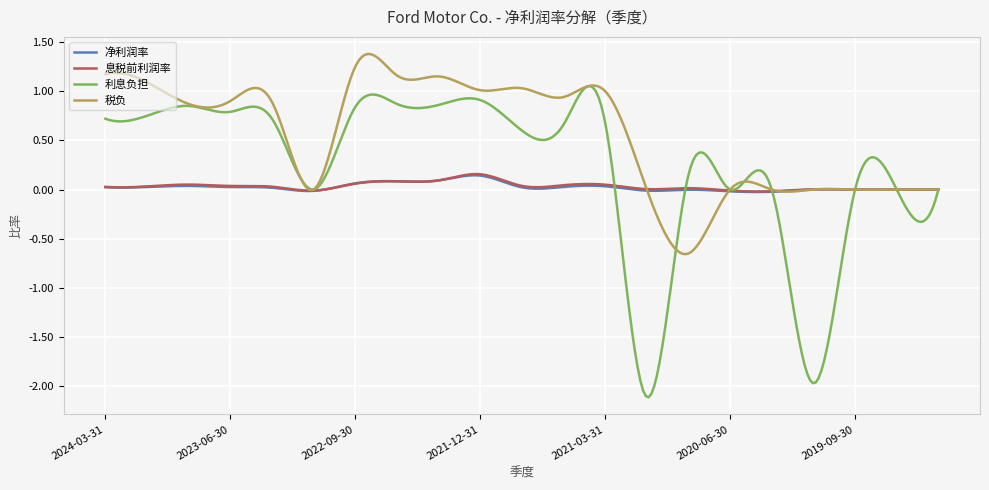

What is the minimum value shown in the chart?

-2.1